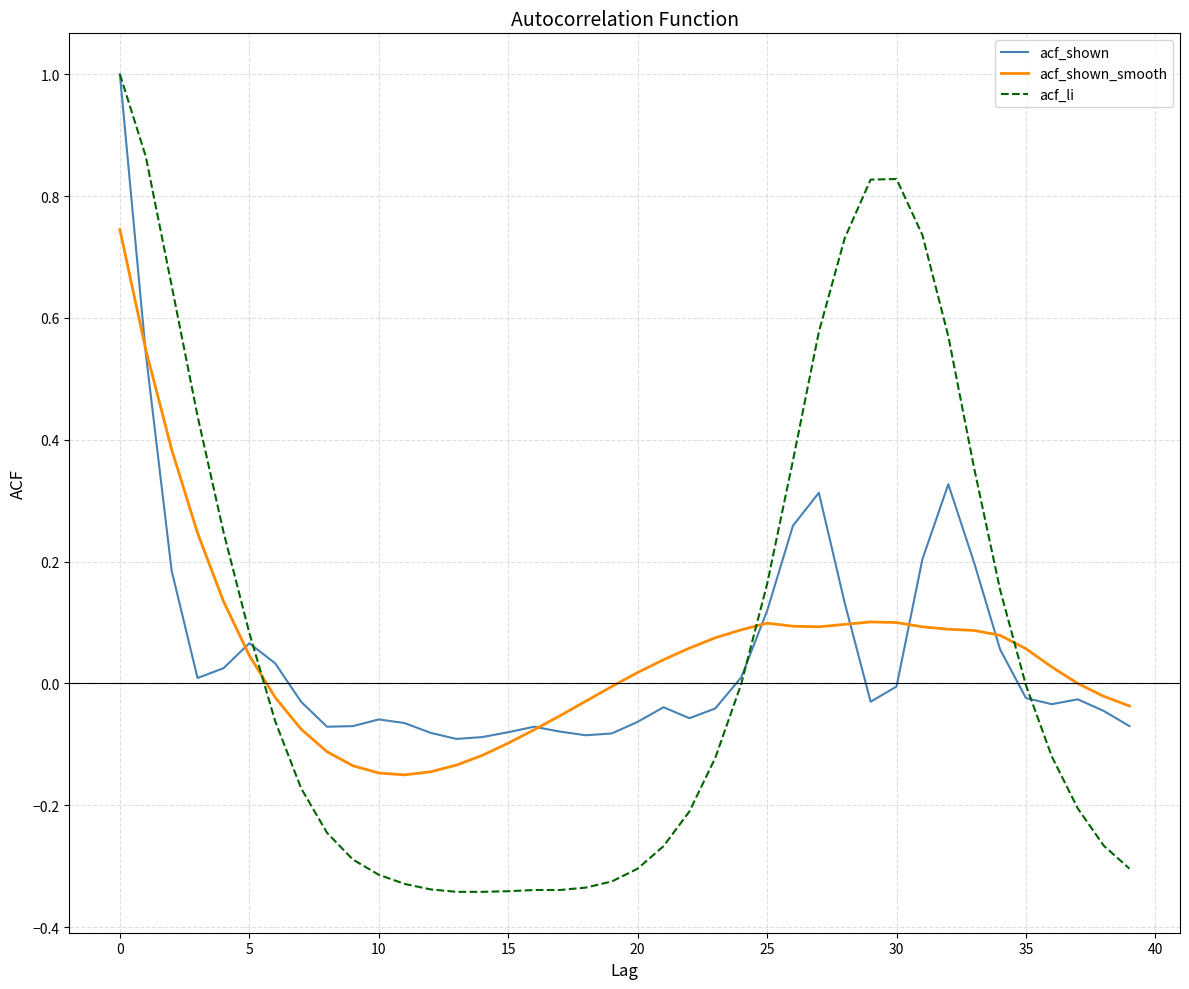

Which series has the widest spread of values?

acf_li